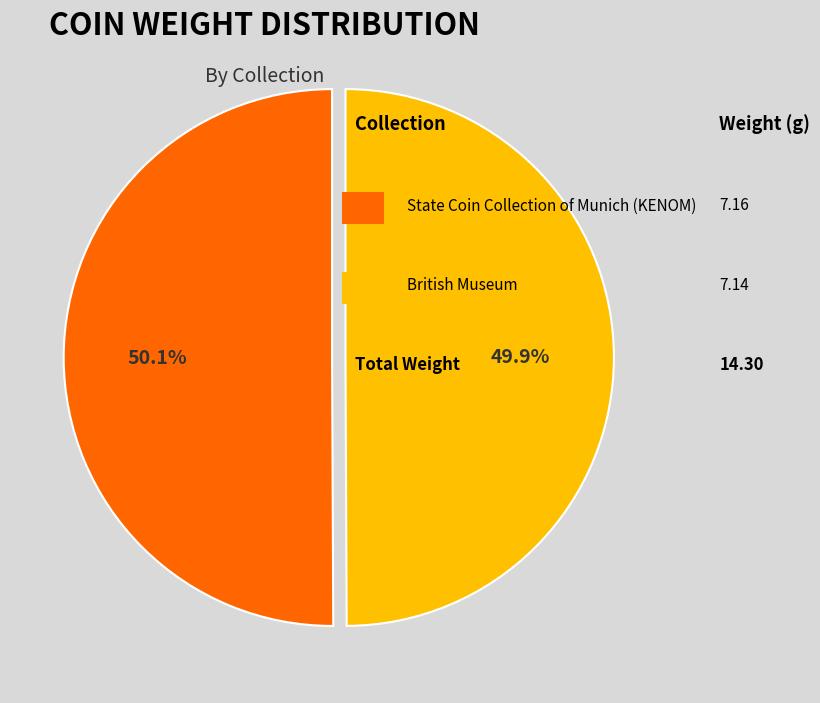

Is there a majority slice in this chart?

Yes